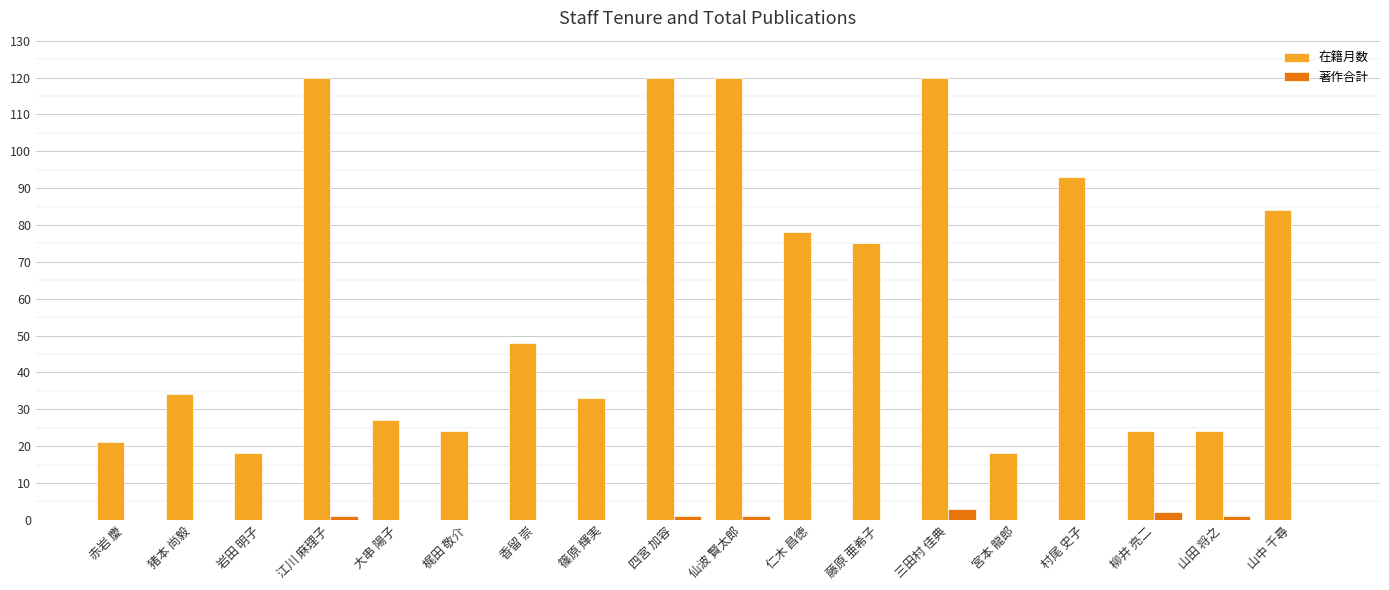

Is the value of 著作合計 at 三田村 佳典 greater than the value of 在籍月数 at 藤原 亜希子?

No